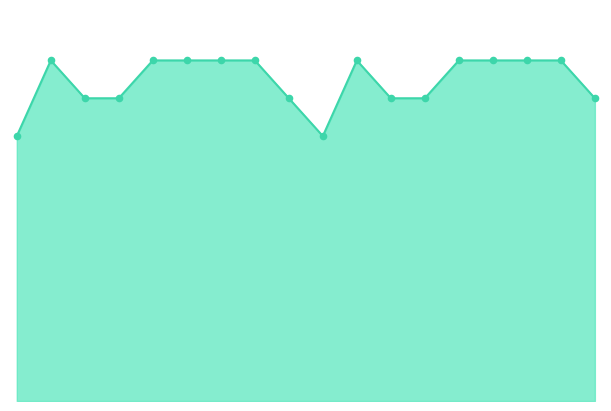

Which series reaches the maximum Y coordinate?

values_line